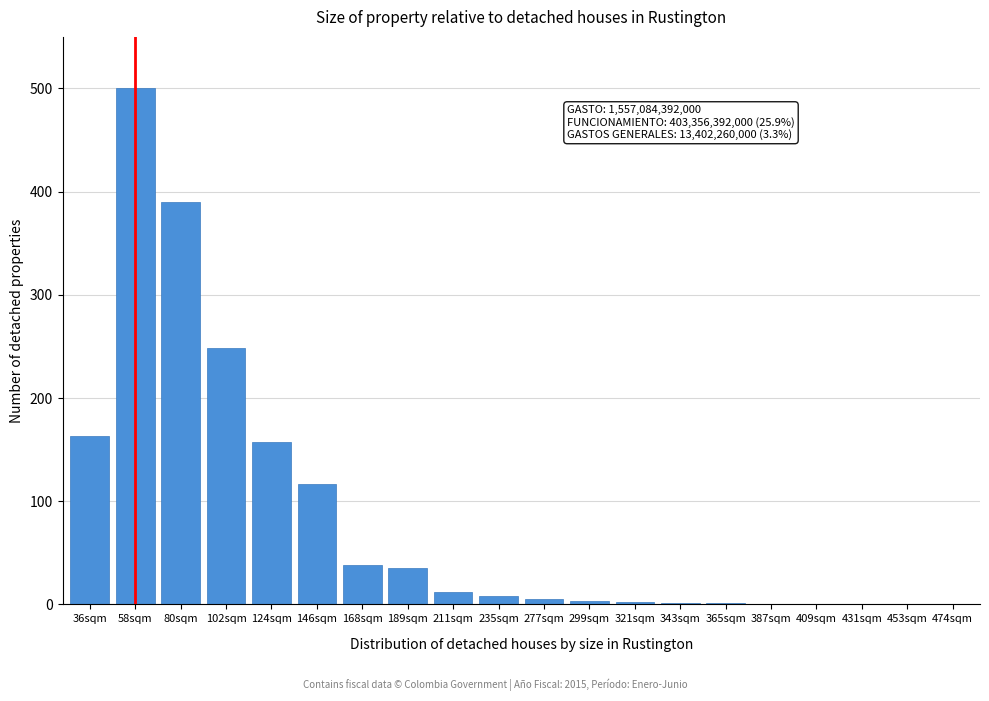

Is it true that the value at 474sqm is -238?

False